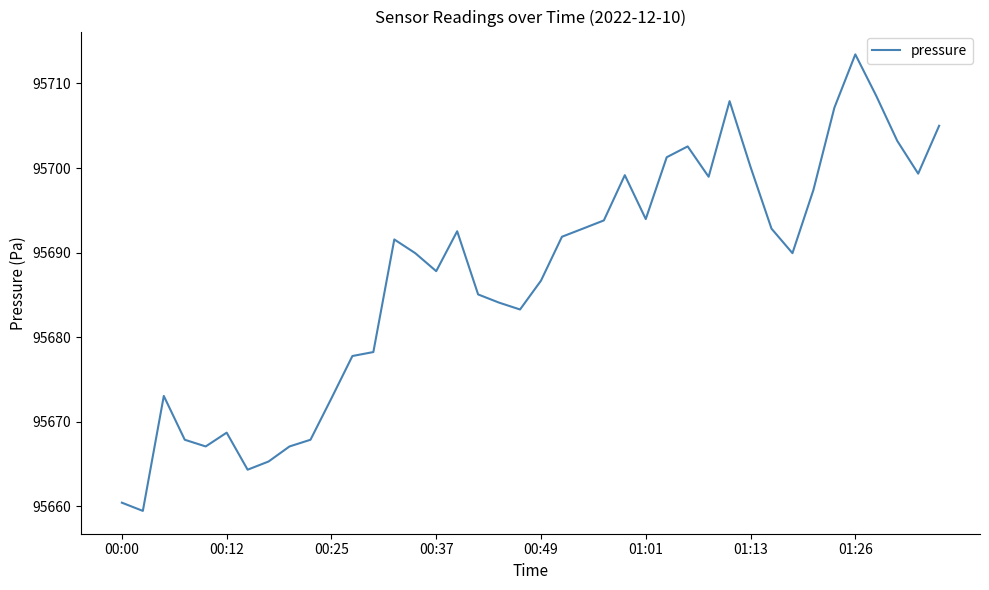

What is the greatest value displayed?

95713.4